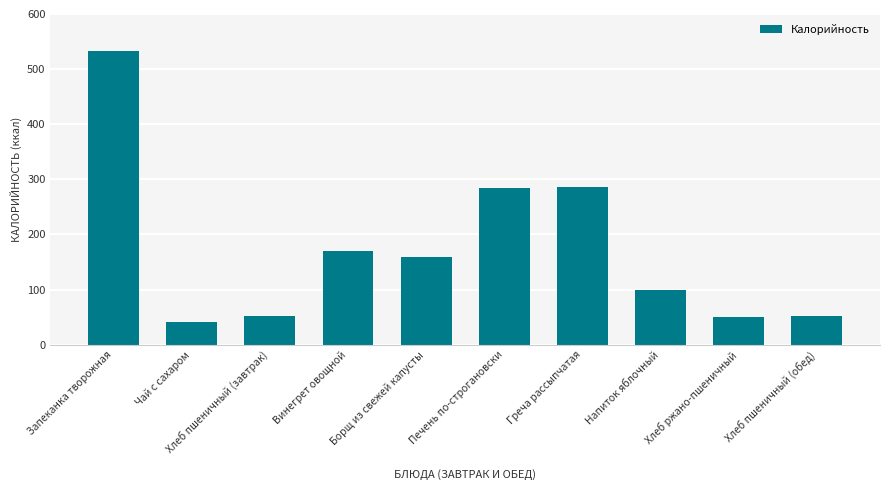

Read the value at Хлеб пшеничный (завтрак).

52.2